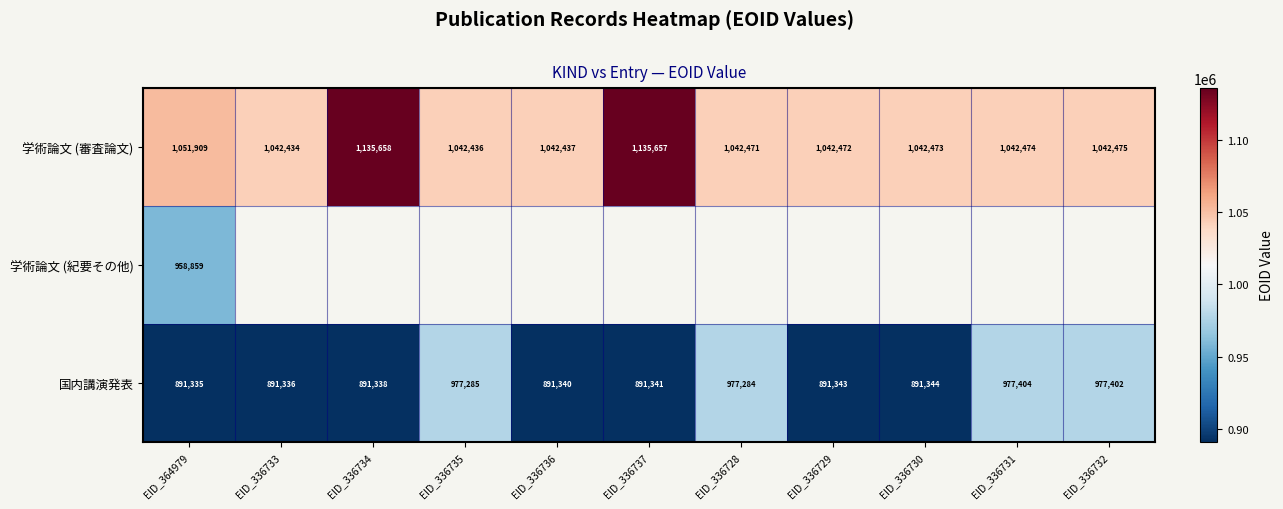

What is the highest value of the 国内講演発表 series?

977404